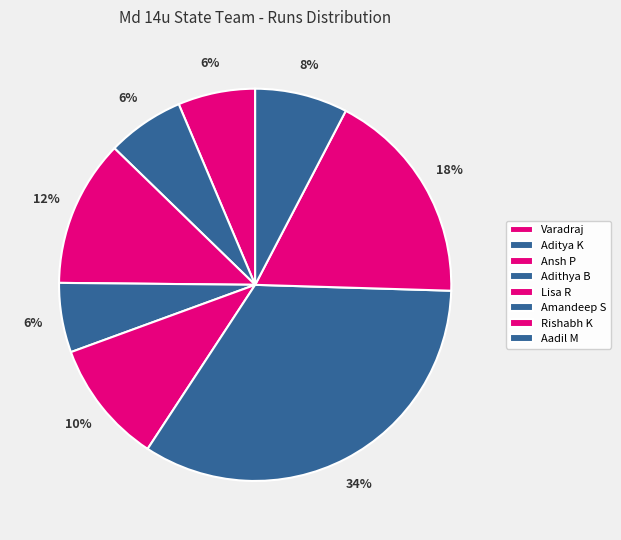

What is the smallest slice in the pie chart?

Adithya Bharadwaj